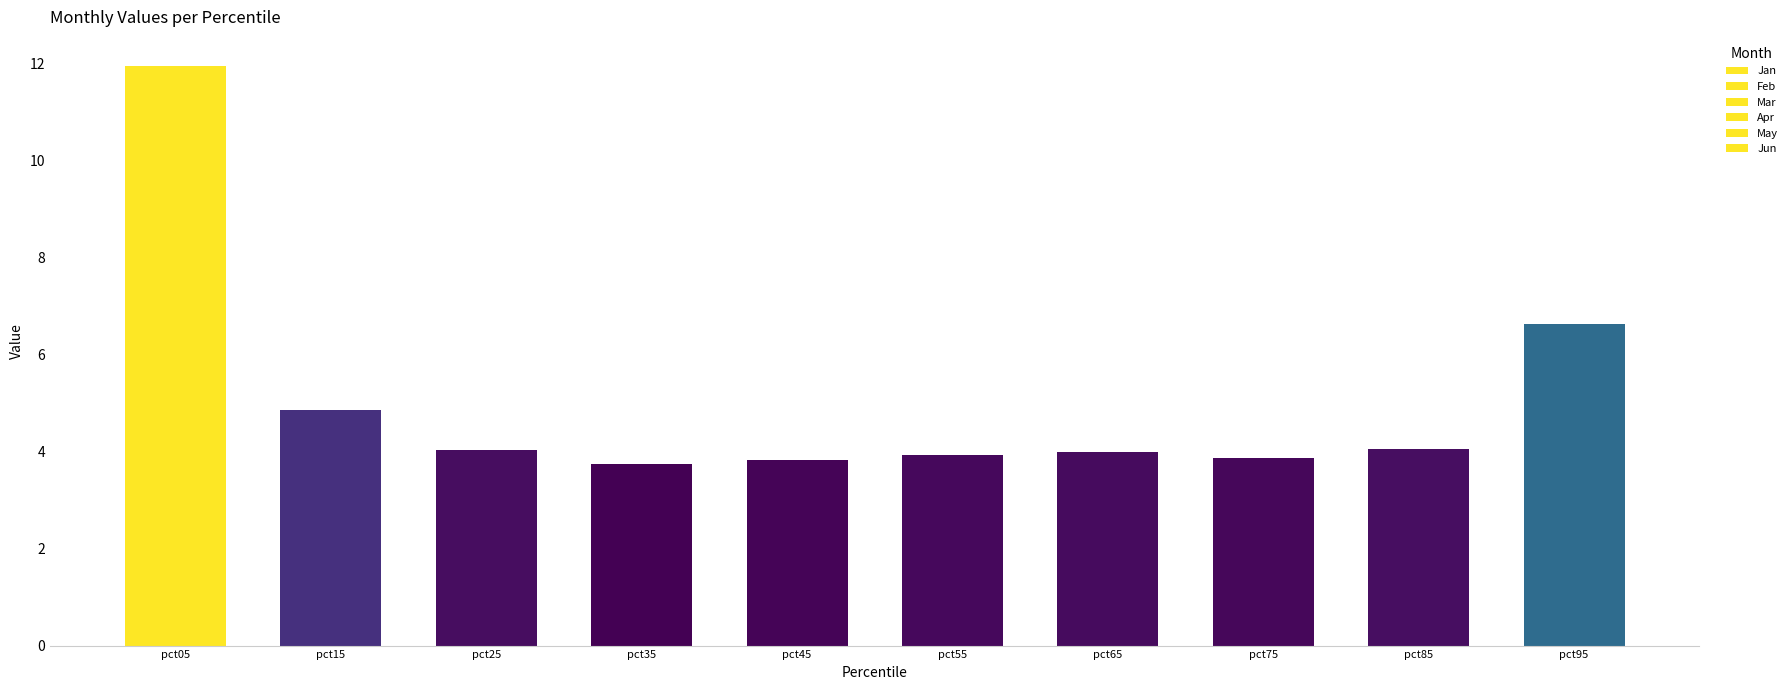

The May series shows 0.5 at pct45. True or false?

True